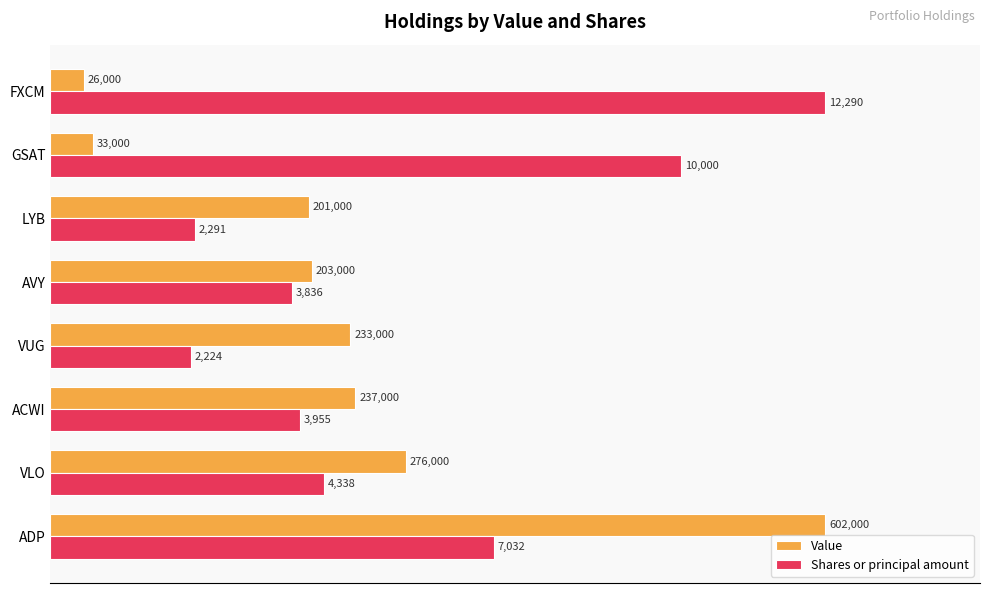

At how many categories does at least one series exceed 21?

8